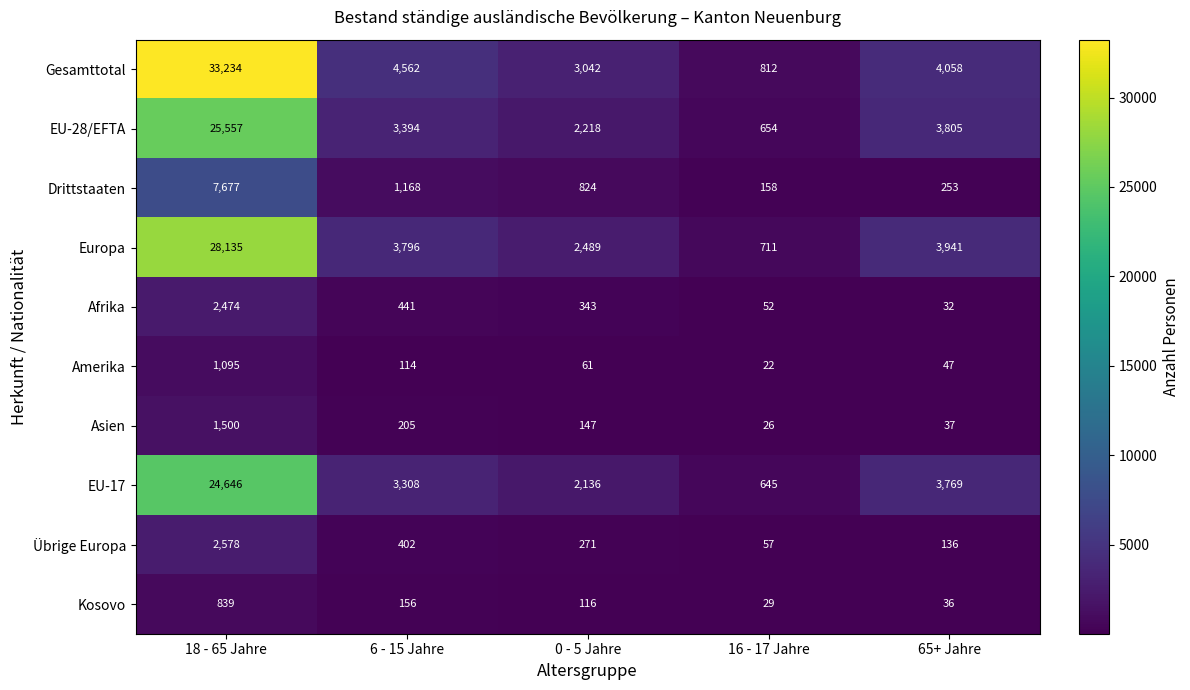

At how many categories does at least one series exceed 28293?

1